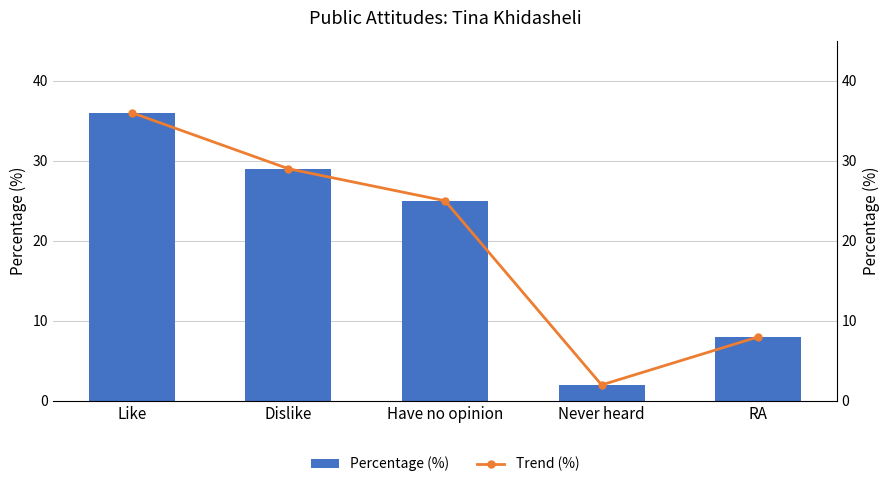

What is the approximate value of Trend (%) at Like, to the nearest 10?

40